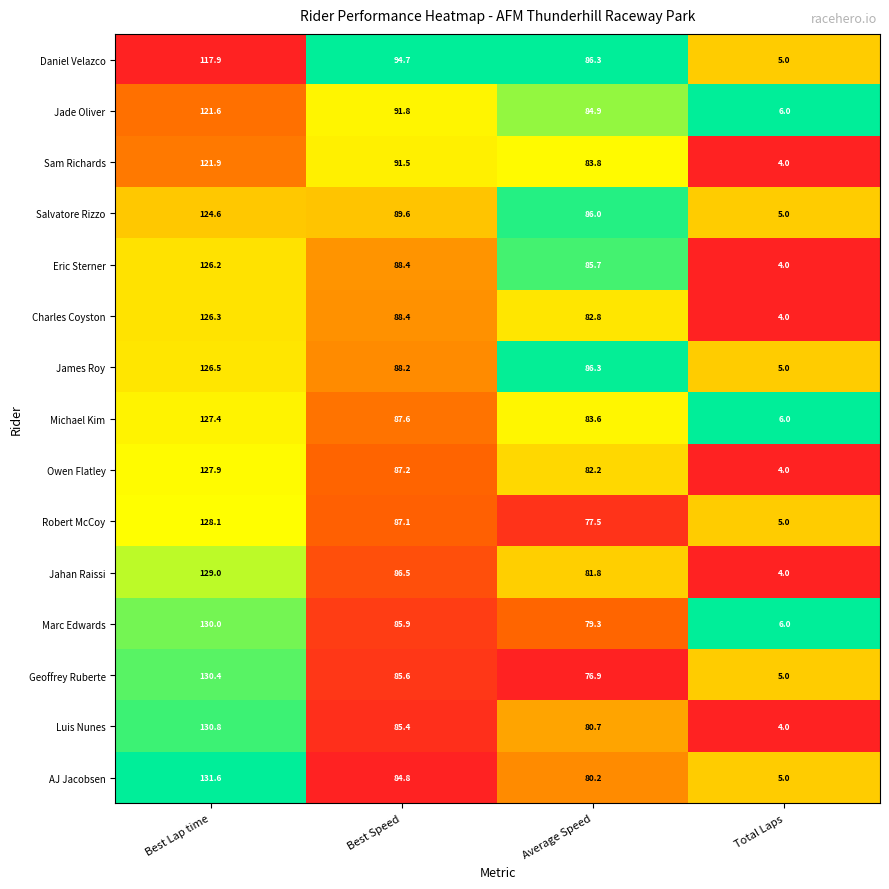

Which series has the largest range (max minus min)?

Luis Nunes